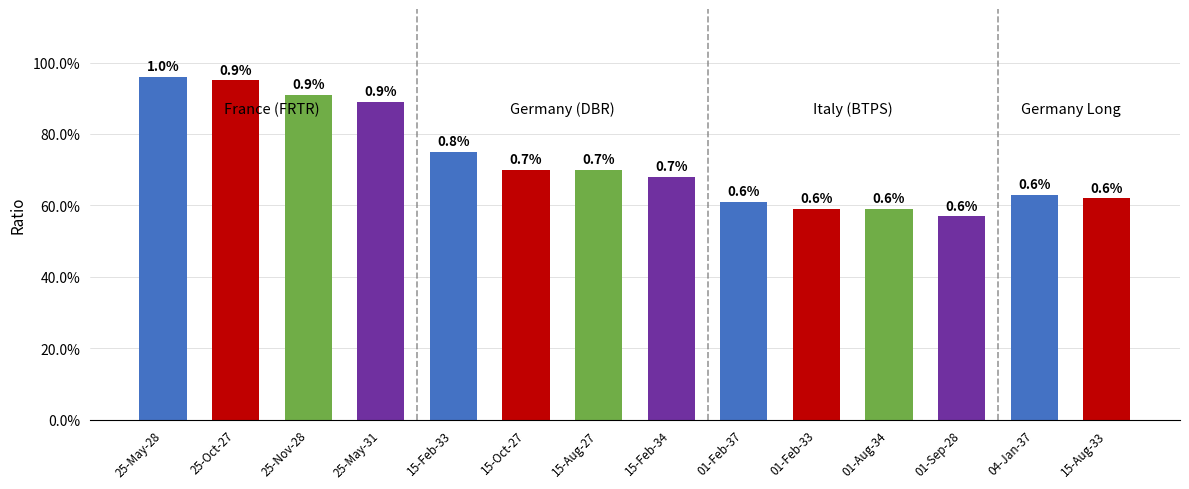

At which category does the chart reach its minimum across all series?

01-Sep-28